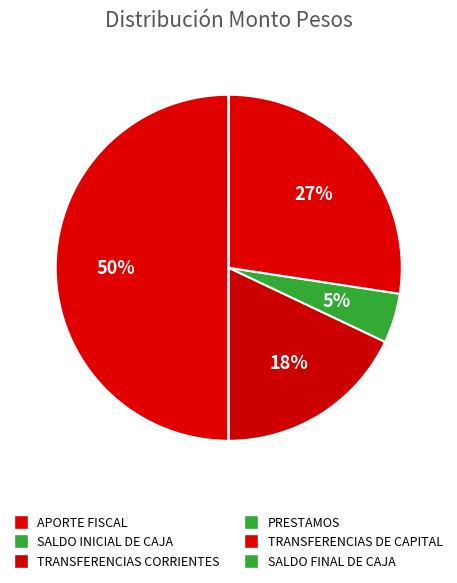

Is it true that TRANSFERENCIAS DE CAPITAL is 14% of the pie?

False